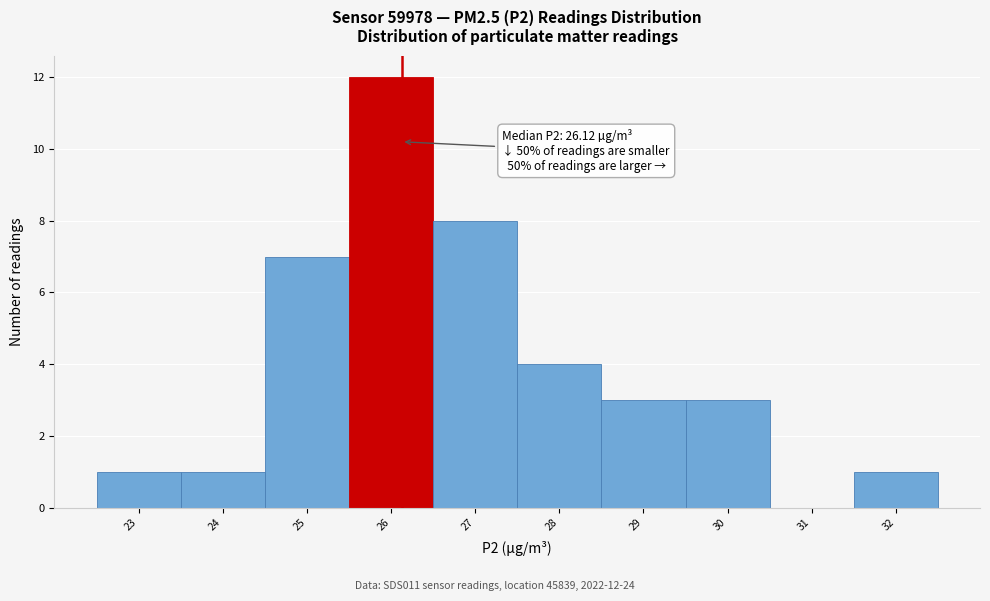

Which range on the x-axis has the tallest bar?

25.5 to 26.5